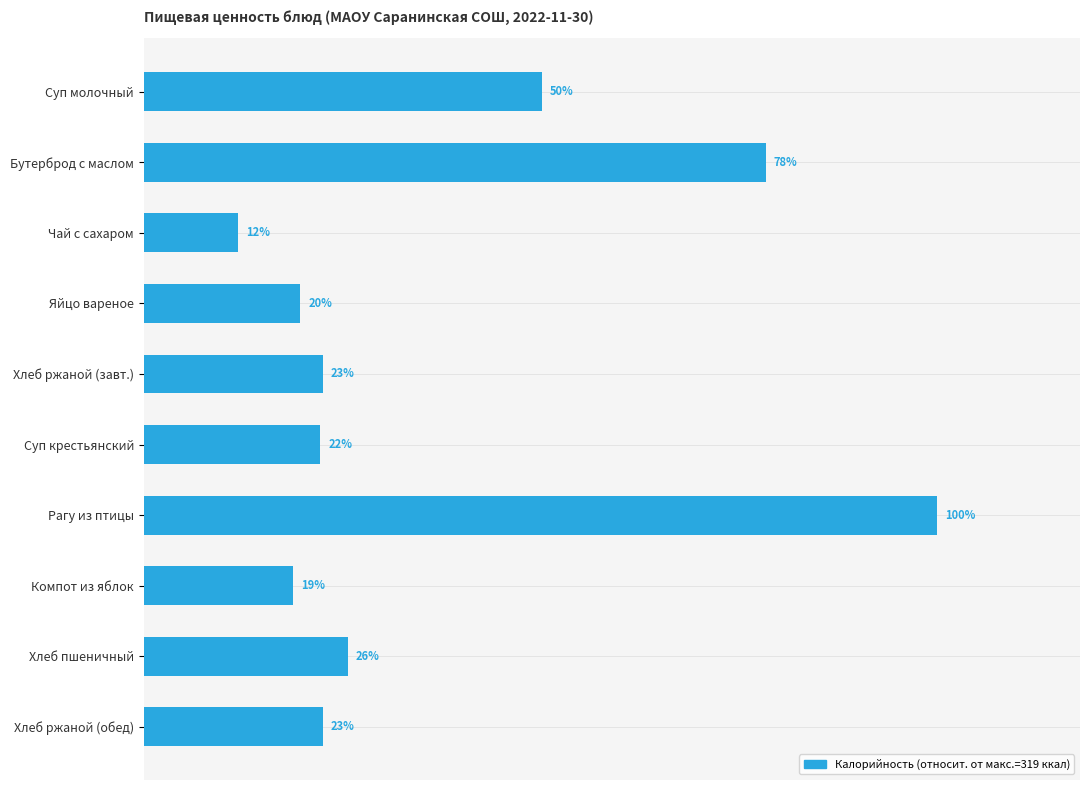

Are the bars horizontal?

Yes